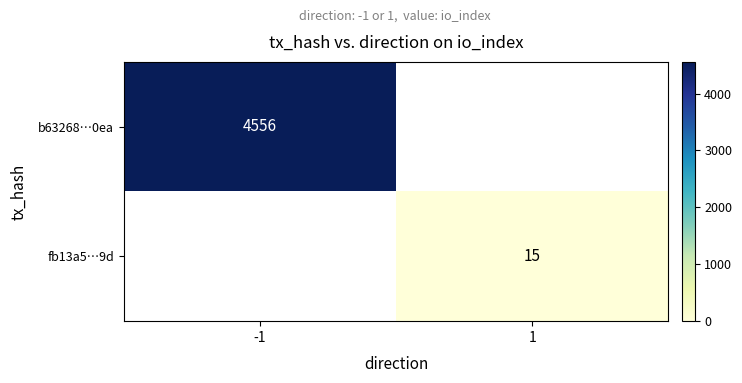

The fb13a5…9d series shows 15 at 1. True or false?

True